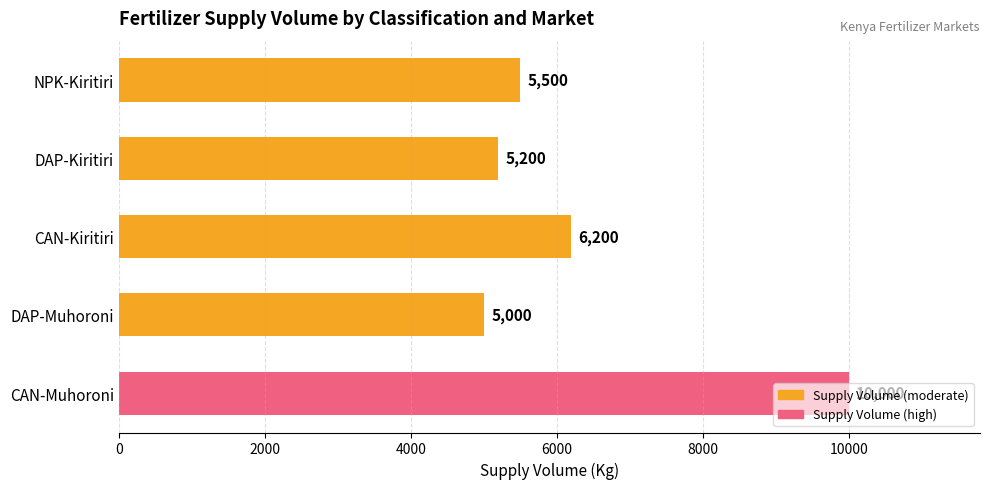

At which category does the chart reach its minimum across all series?

DAP-Muhoroni